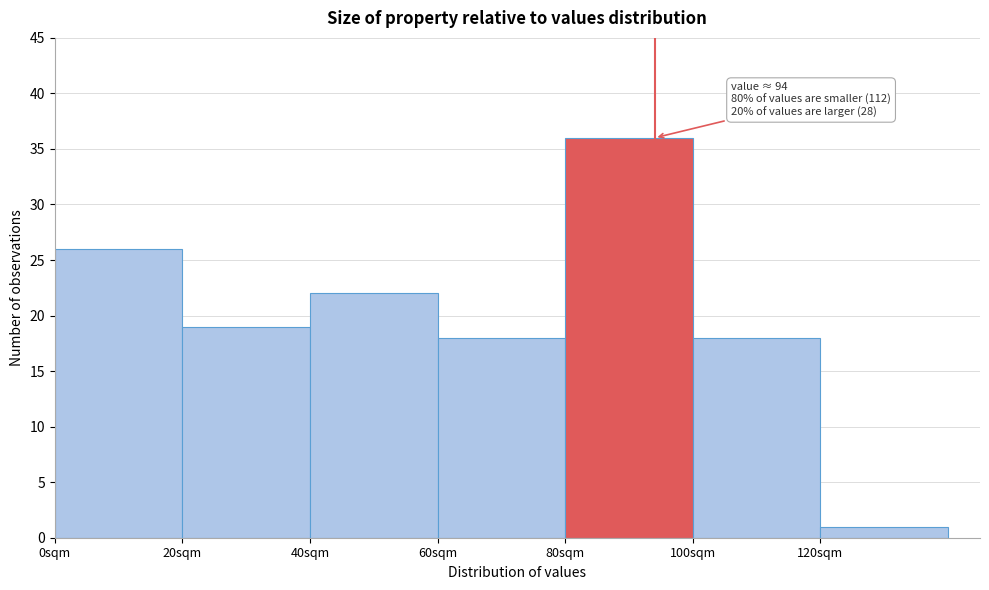

Over which range of the x-axis is the bar tallest?

80 to 100